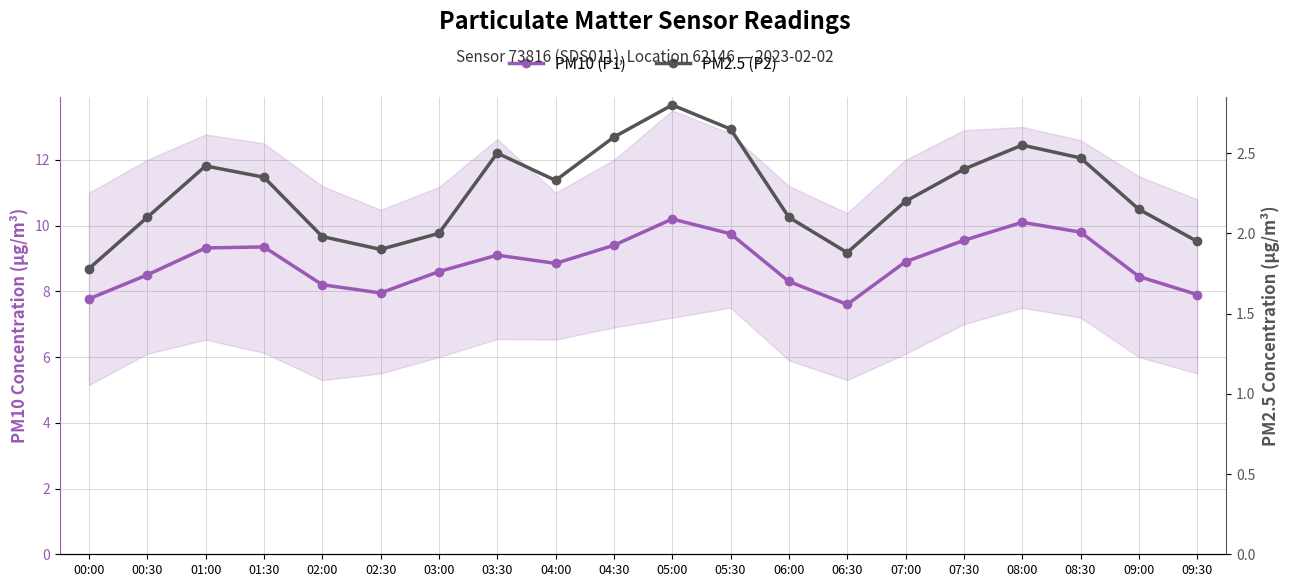

True or false: PM2.5 (P2) has more than 1 interior local peaks.

True